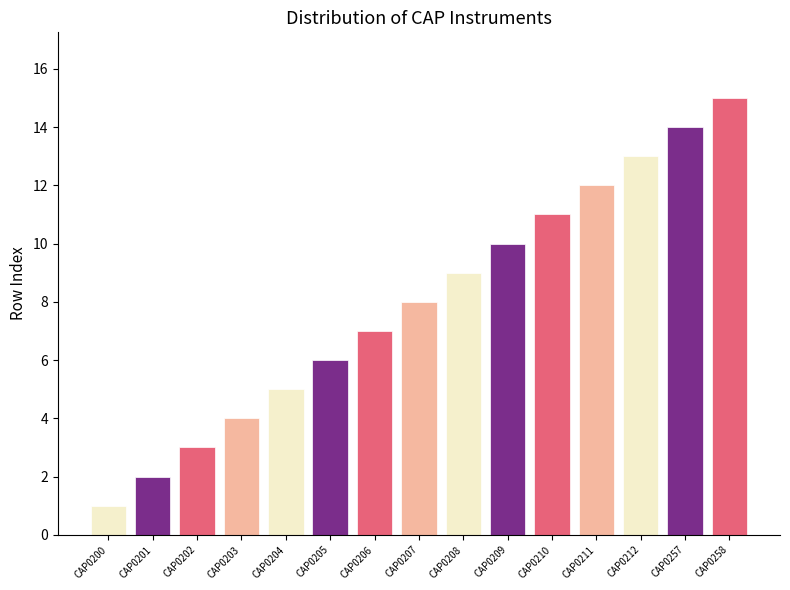

Where does the data first go above 8?

CAP0208